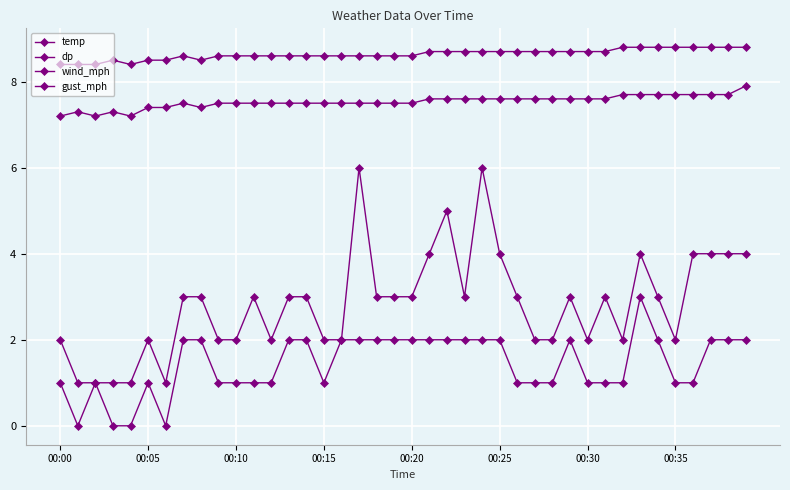

How many distinct data groups are displayed?

4